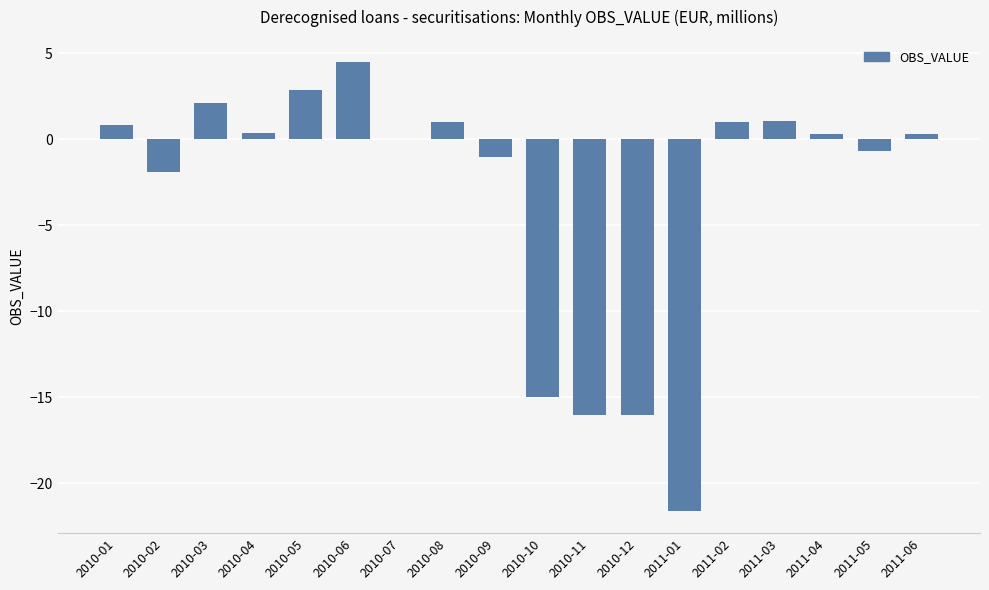

What is the change in value from 2010-02 to 2010-03?

+4.0